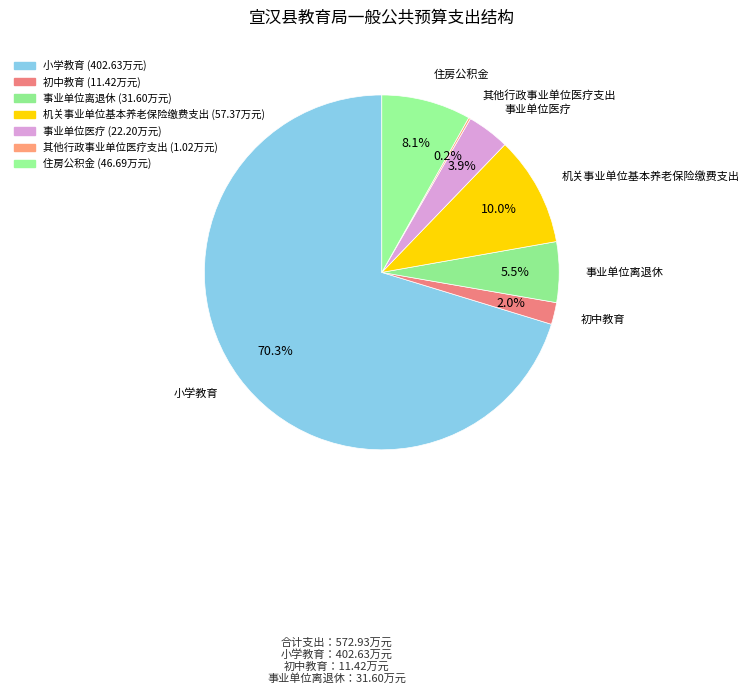

How many slices are in this pie chart?

7